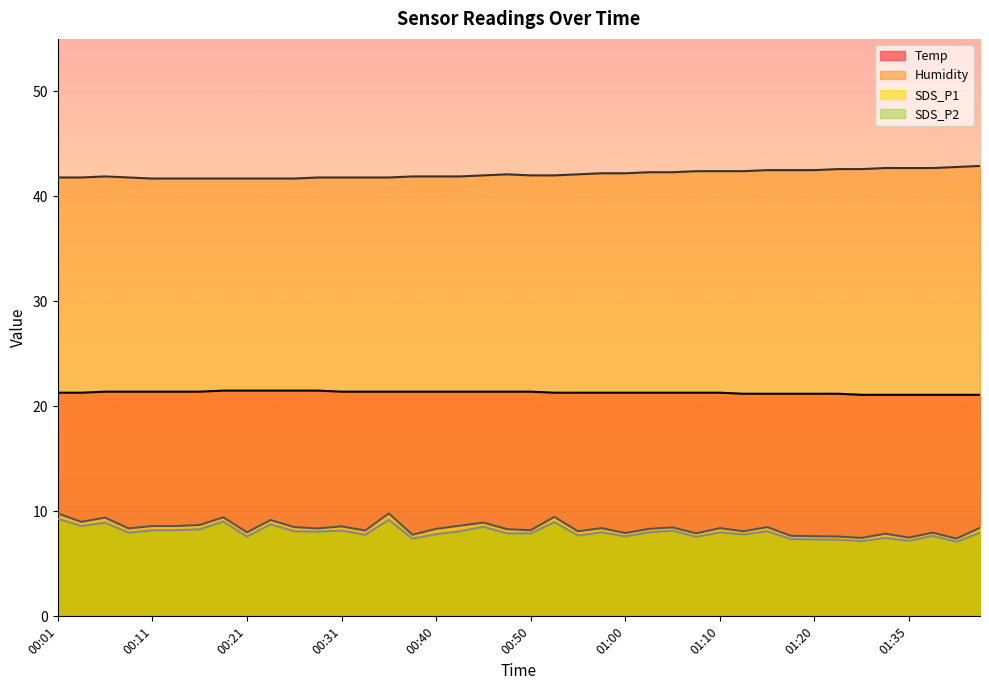

True or false: Humidity and SDS_P2 cross at least once.

False